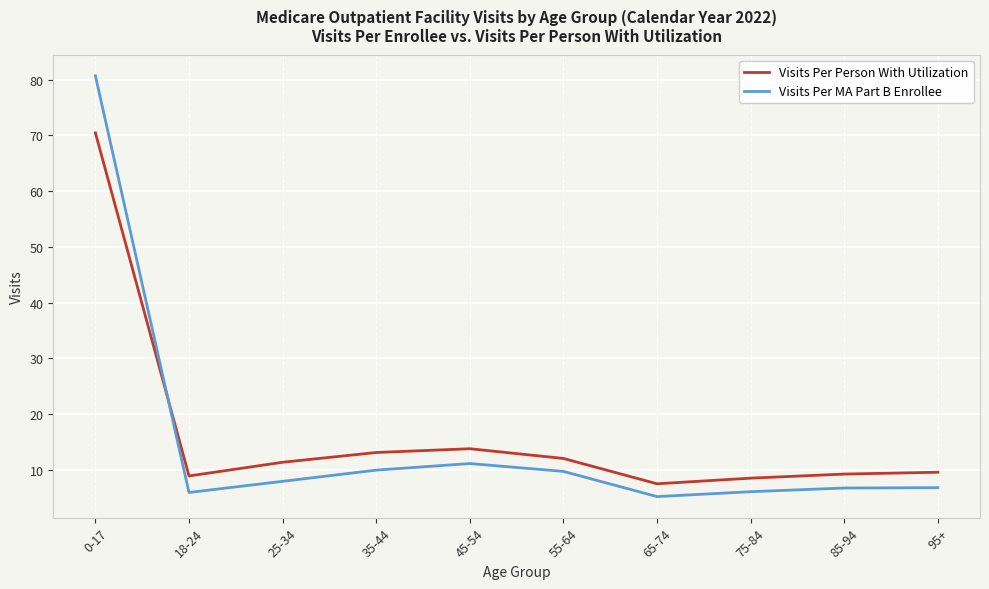

Rank the series by their maximum value, from highest to lowest.

Visits Per MA Part B Enrollee, Visits Per Person With Utilization